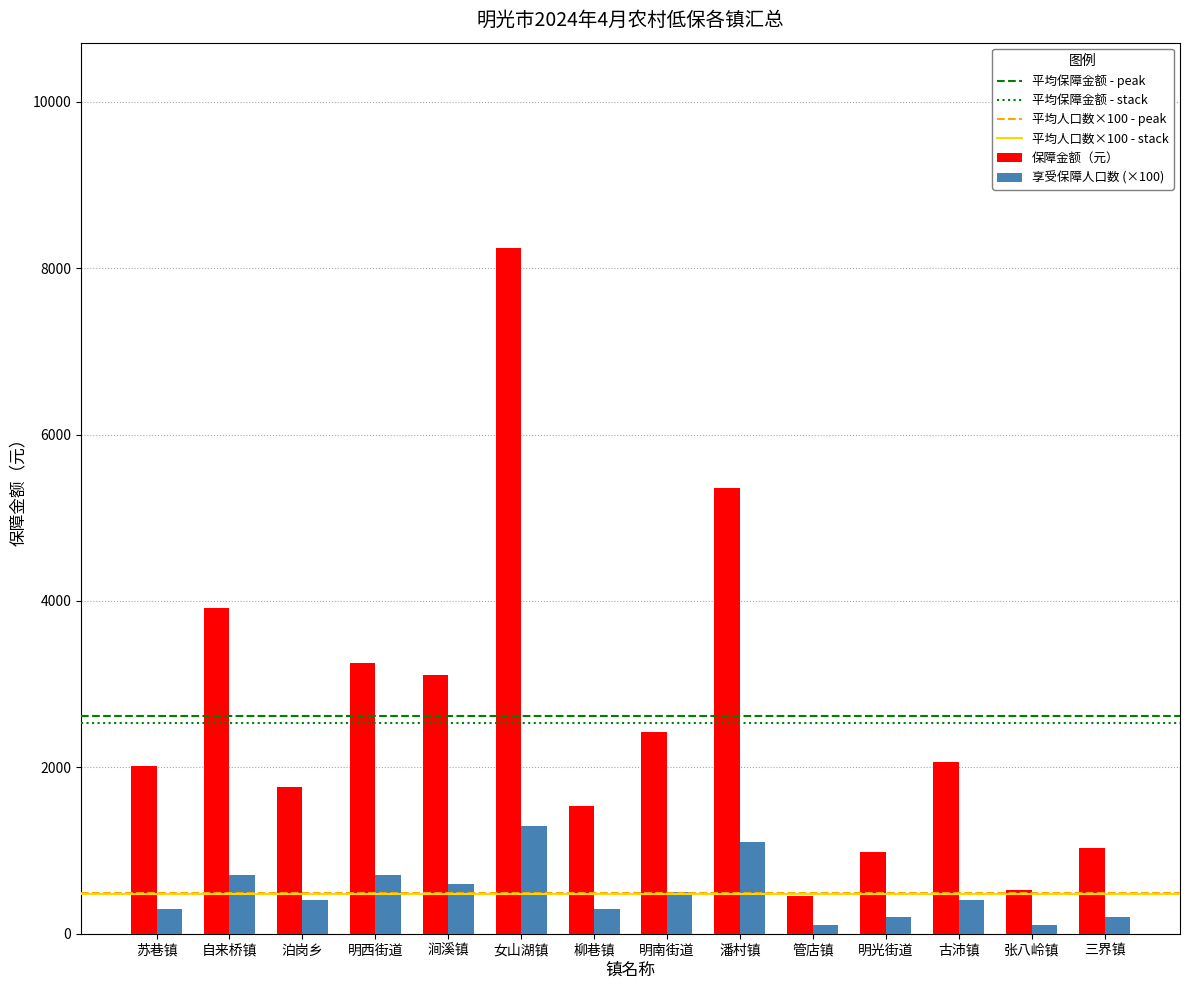

What is the label of the 9th bar from the right?

女山湖镇